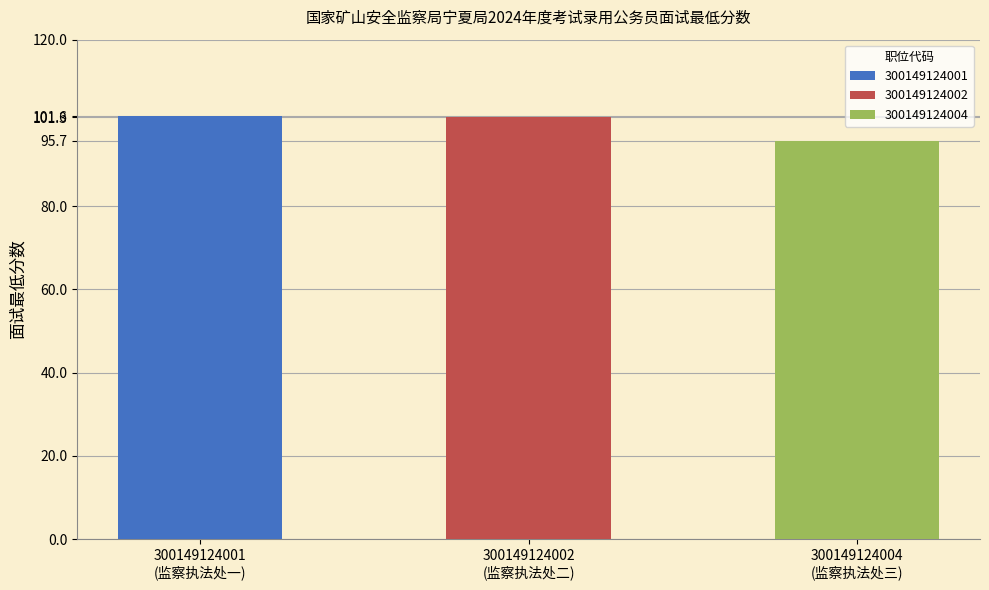

At which label does the data first exceed 101?

300149124001